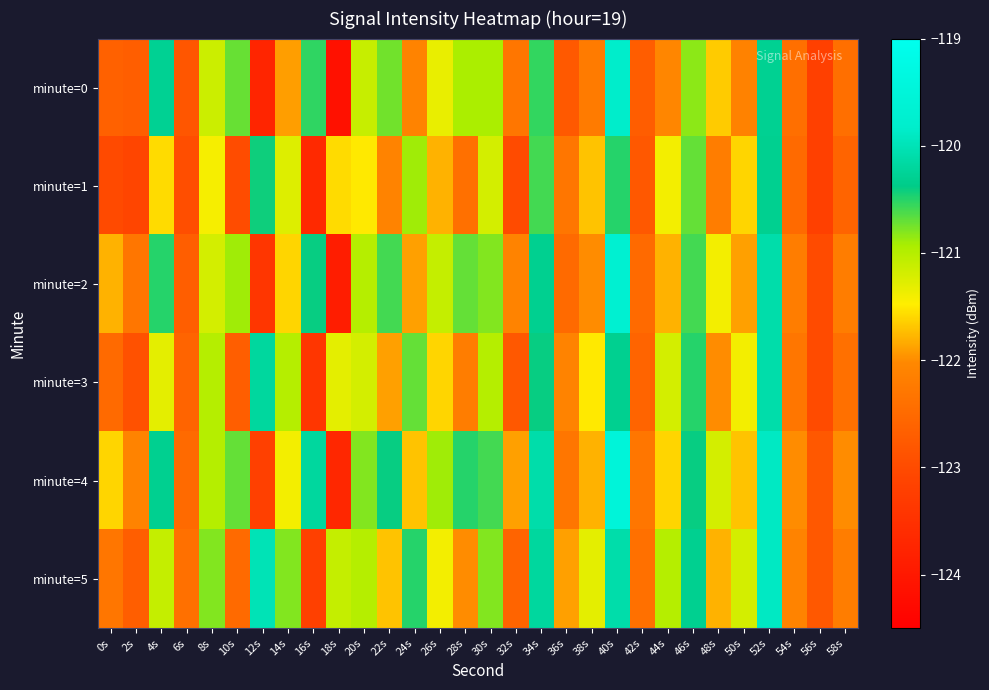

What is the difference between the highest and lowest values at 28s?

1.9